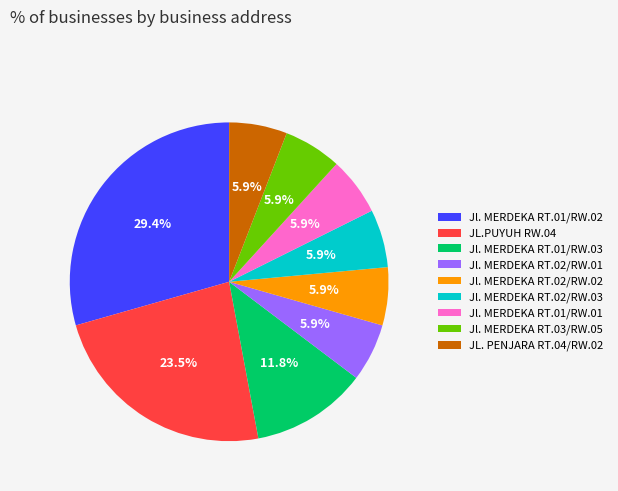

Is it true that Jl. MERDEKA RT.02/RW.02 is 12% of the pie?

False